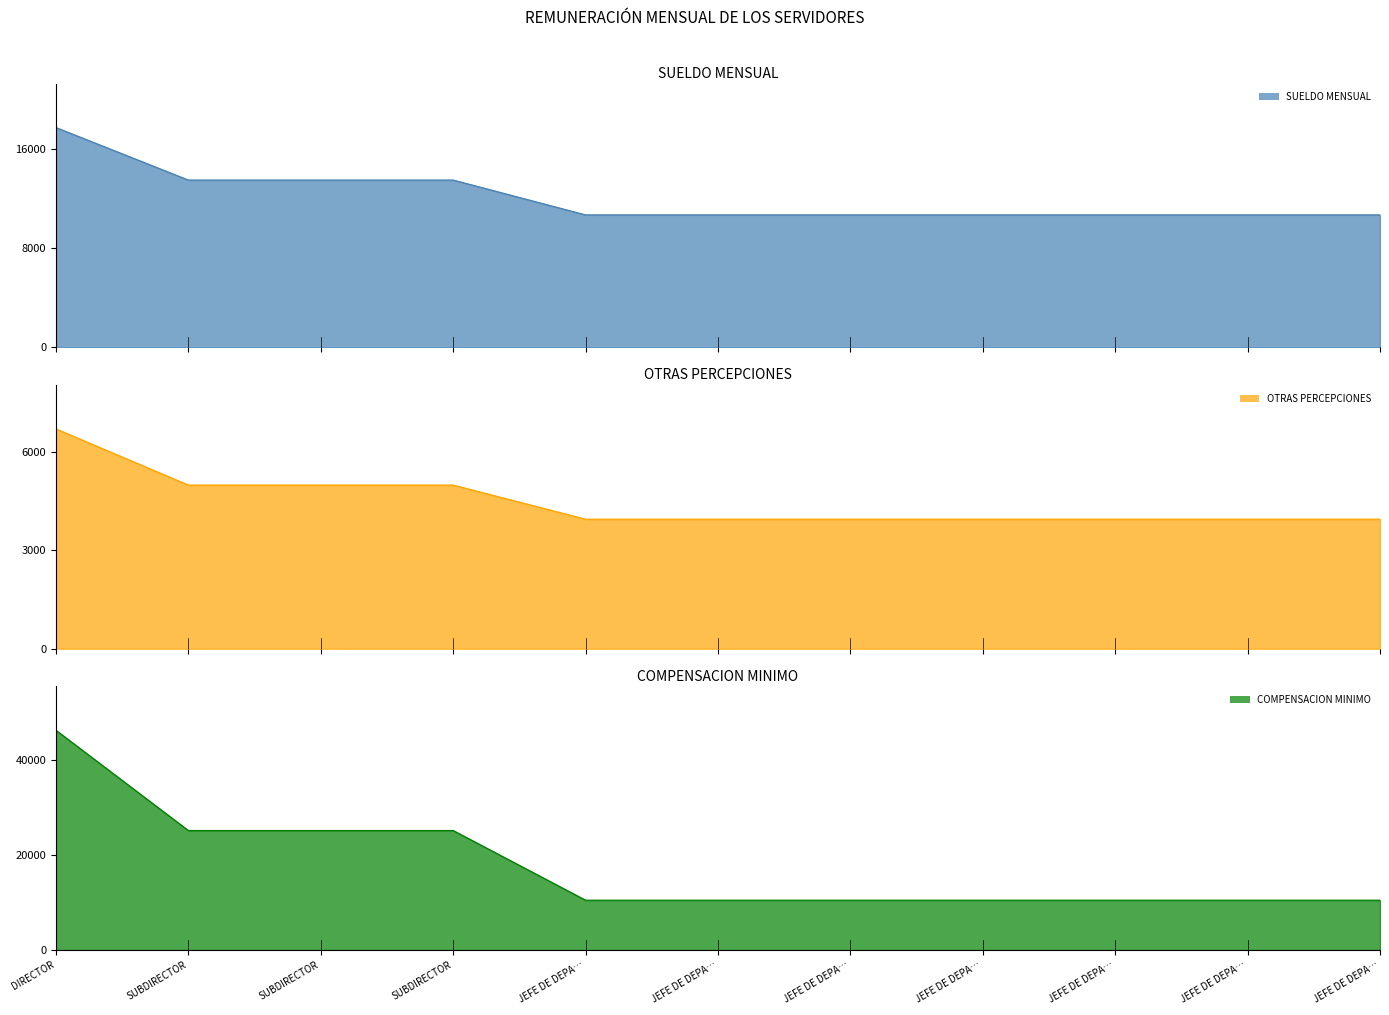

The COMPENSACION MINIMO series shows 10500.0 at JEFE DE DEPA…. True or false?

True